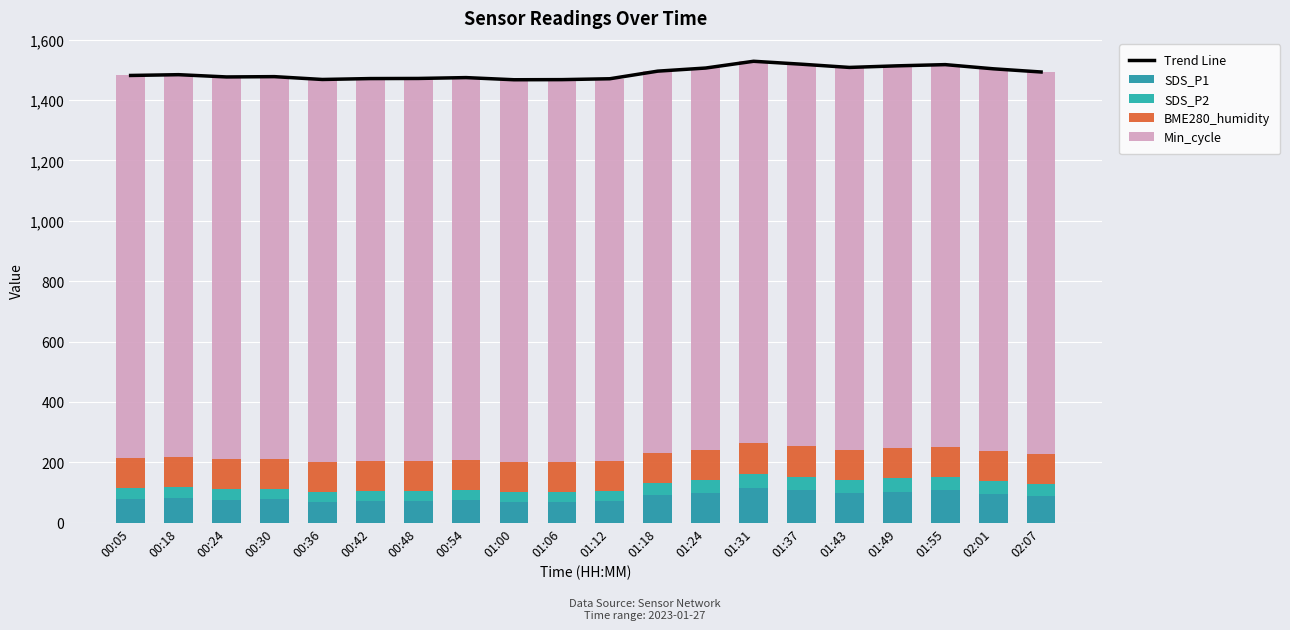

List the labels in order of SDS_P1 value, largest first.

01:31, 01:55, 01:37, 01:49, 01:43, 01:24, 02:01, 01:18, 02:07, 00:18, 00:05, 00:30, 00:24, 00:54, 00:42, 01:12, 00:48, 01:06, 00:36, 01:00